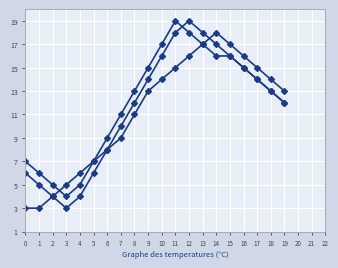

Count the number of data series in this chart.

3